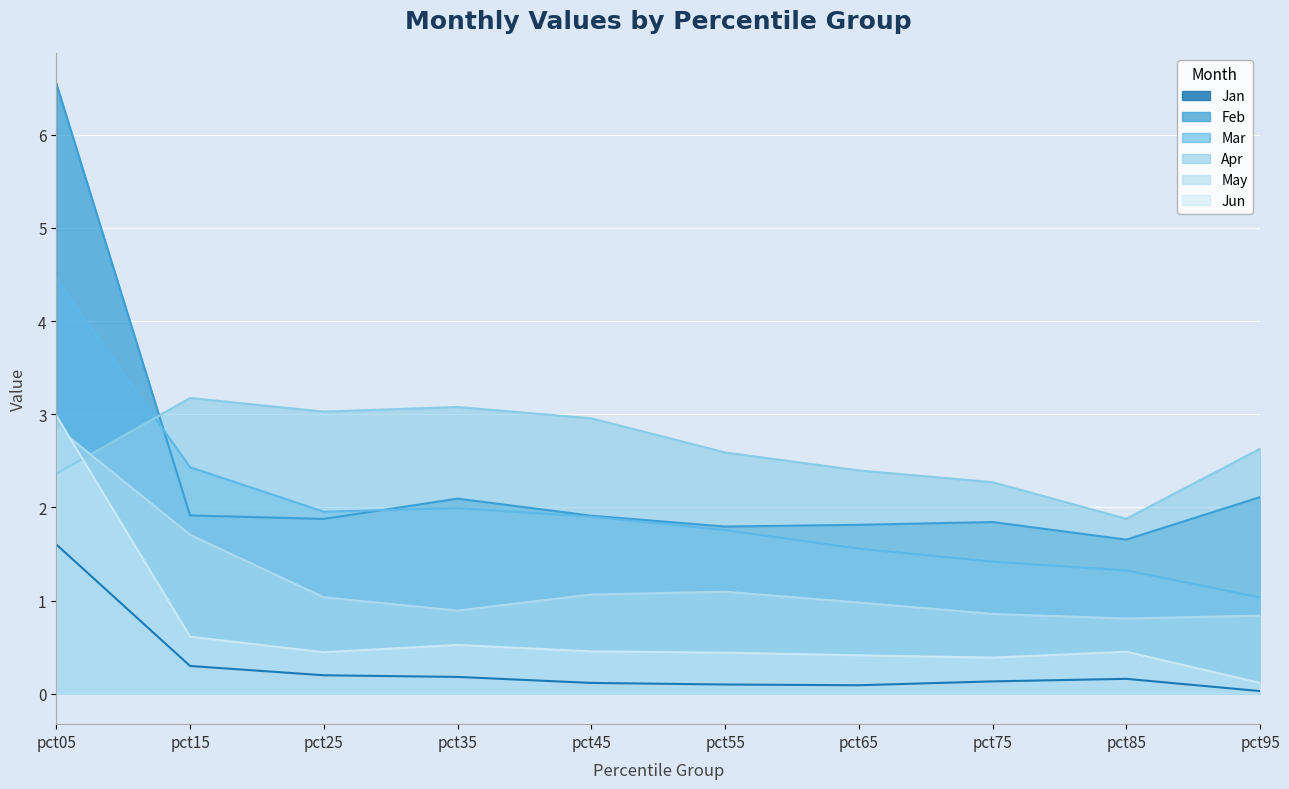

Which category has the lowest value across all series?

pct95